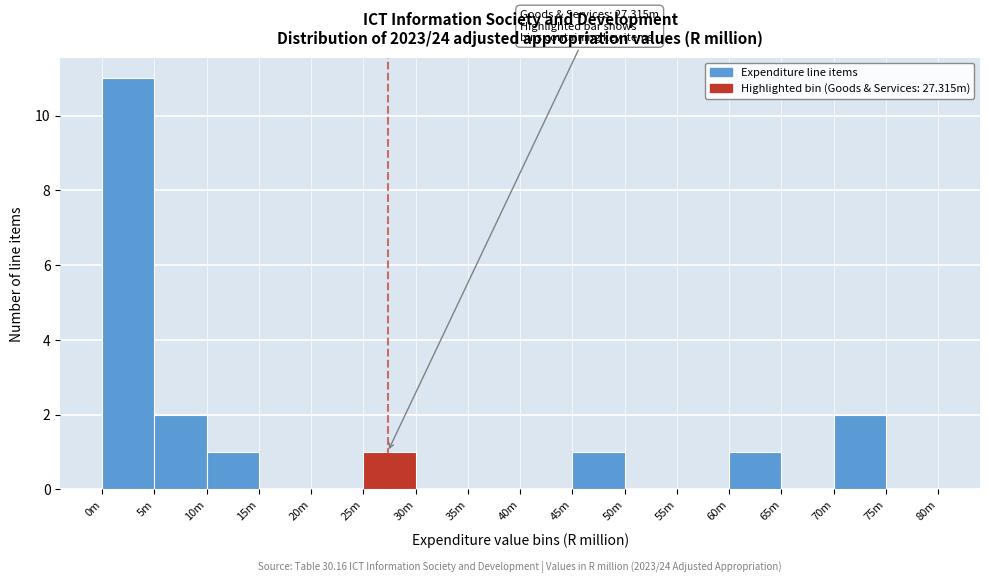

Reading left to right, transcribe all the data shown in this chart.

0m=11	5m=2	10m=1	15m=0	20m=0	25m=1	30m=0	35m=0	40m=0	45m=1	50m=0	55m=0	60m=1	65m=0	70m=2	75m=0